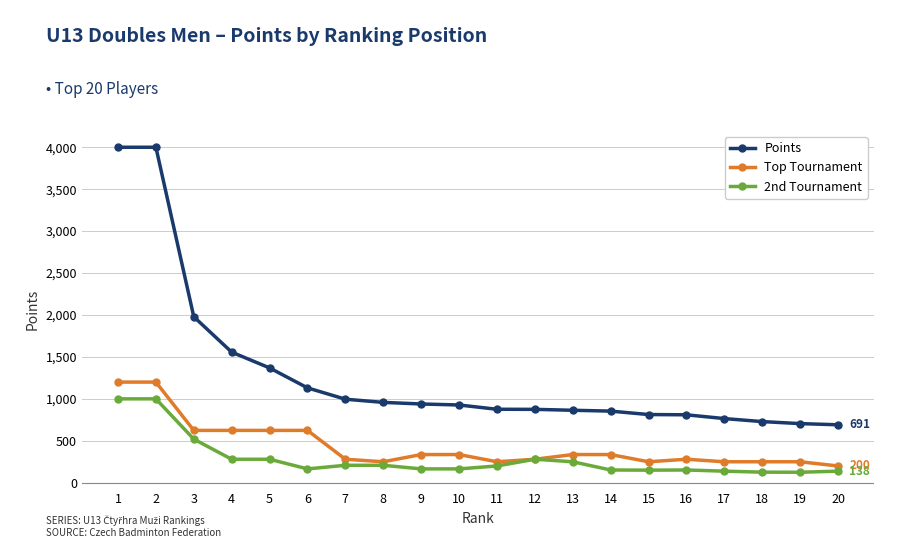

What is the spread (max minus min) of values at 13?

614